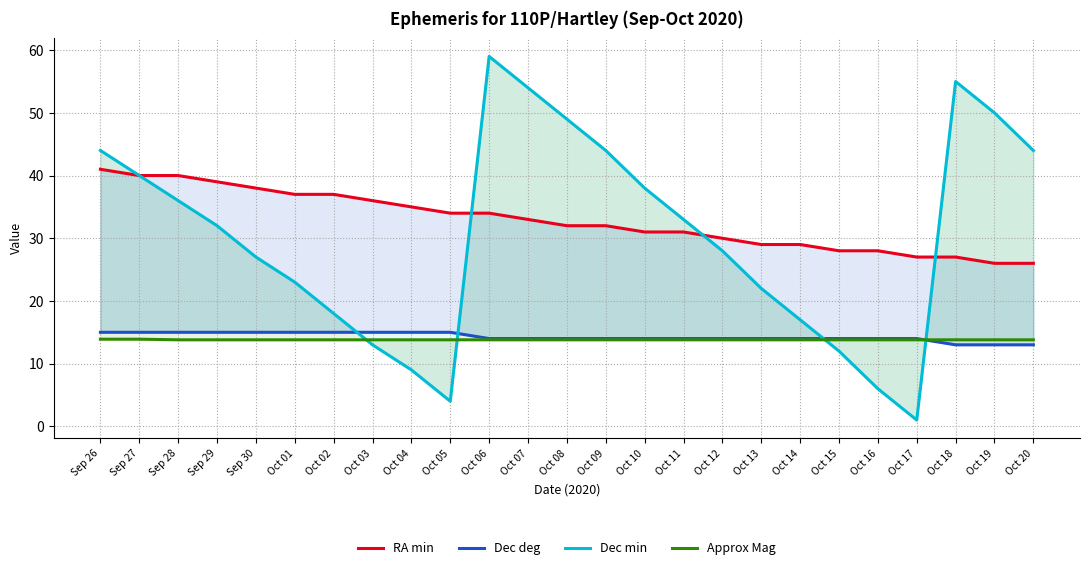

List the labels in order of Approx Mag value, largest first.

Sep 26, Sep 27, Sep 28, Sep 29, Sep 30, Oct 01, Oct 02, Oct 03, Oct 04, Oct 05, Oct 06, Oct 07, Oct 08, Oct 09, Oct 10, Oct 11, Oct 12, Oct 13, Oct 14, Oct 15, Oct 16, Oct 17, Oct 18, Oct 19, Oct 20